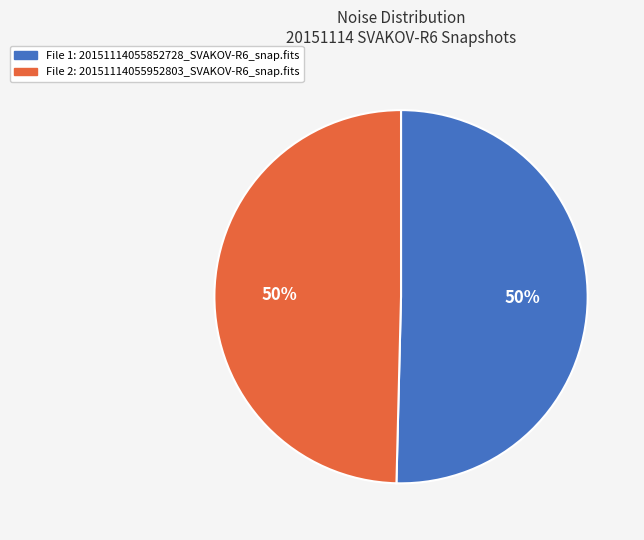

To the nearest percent, what percentage of the pie is File 1: 20151114055852728_SVAKOV-R6_snap.fits?

50%